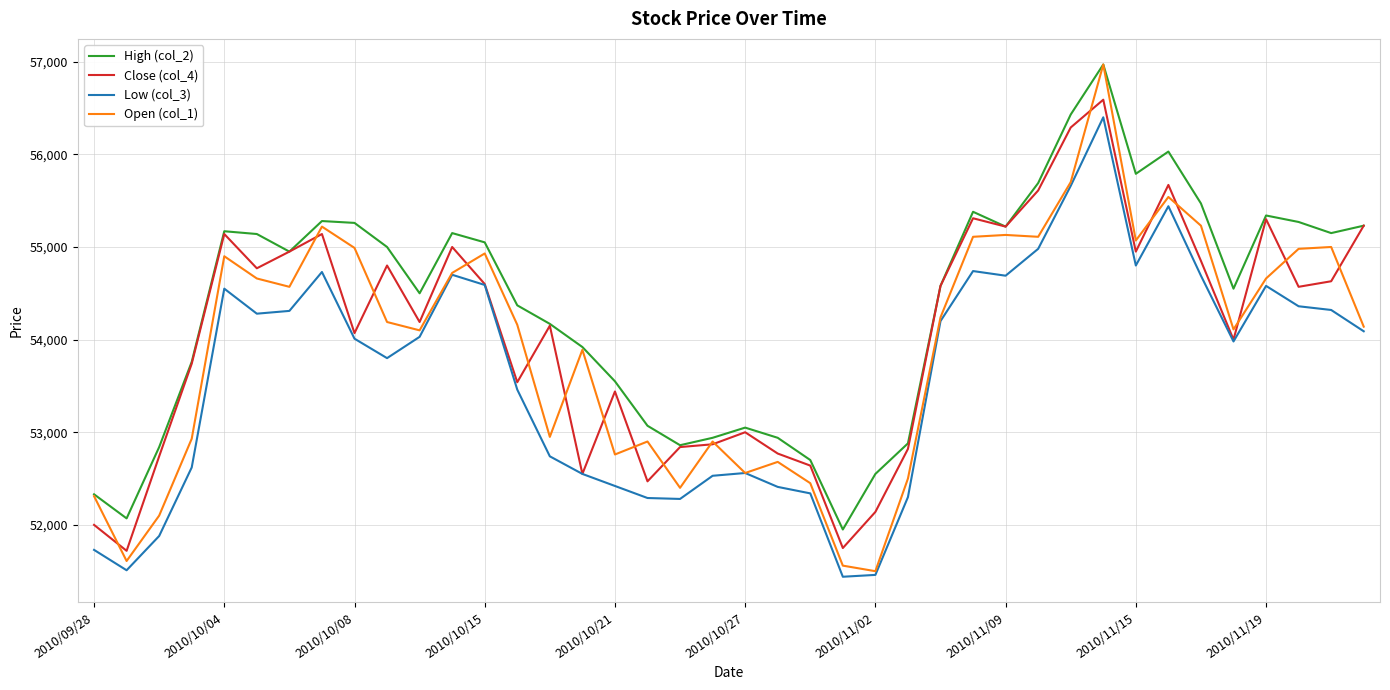

What is the lowest value of the High (col_2) series?

51950